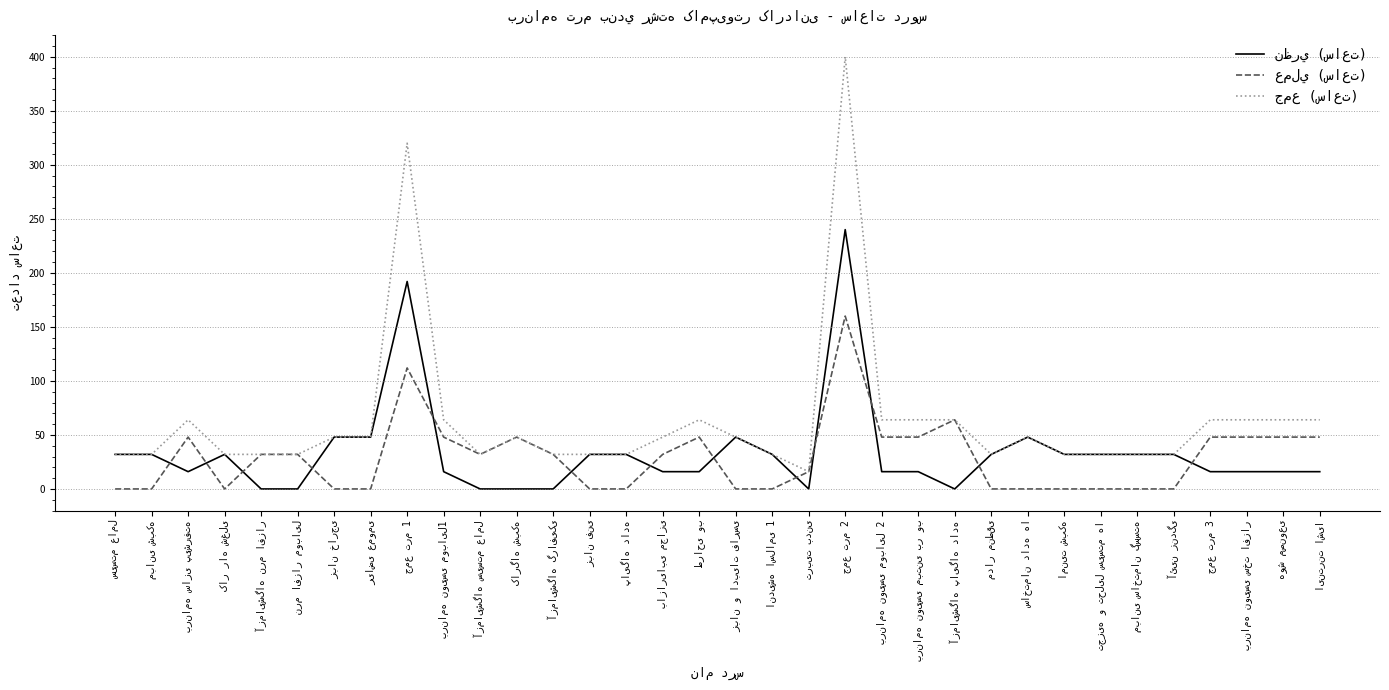

In جمع (ساعت), how many points are higher than both neighbors (excluding endpoints)?

6